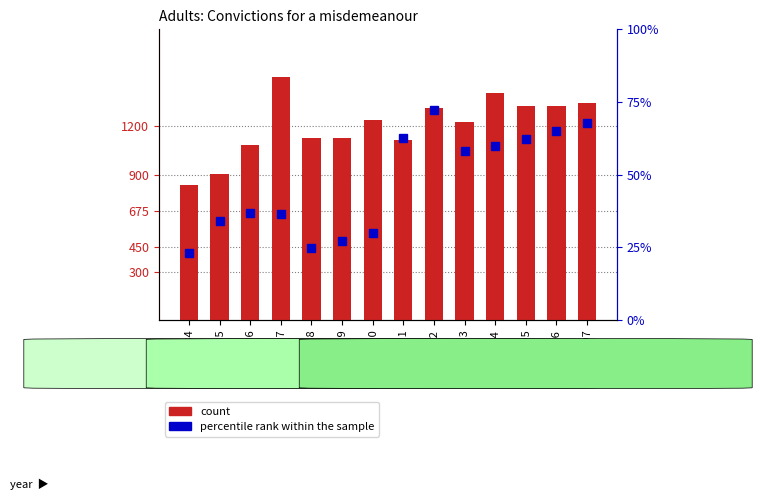

What is the maximum value shown in the chart?

1502.0